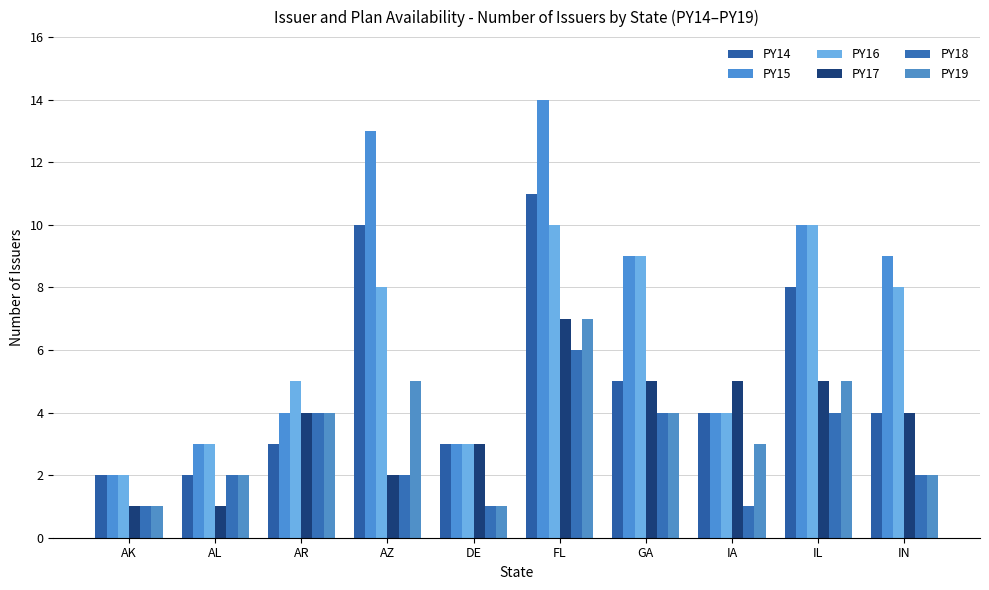

How many PY16 values are between 3 and 9?

7